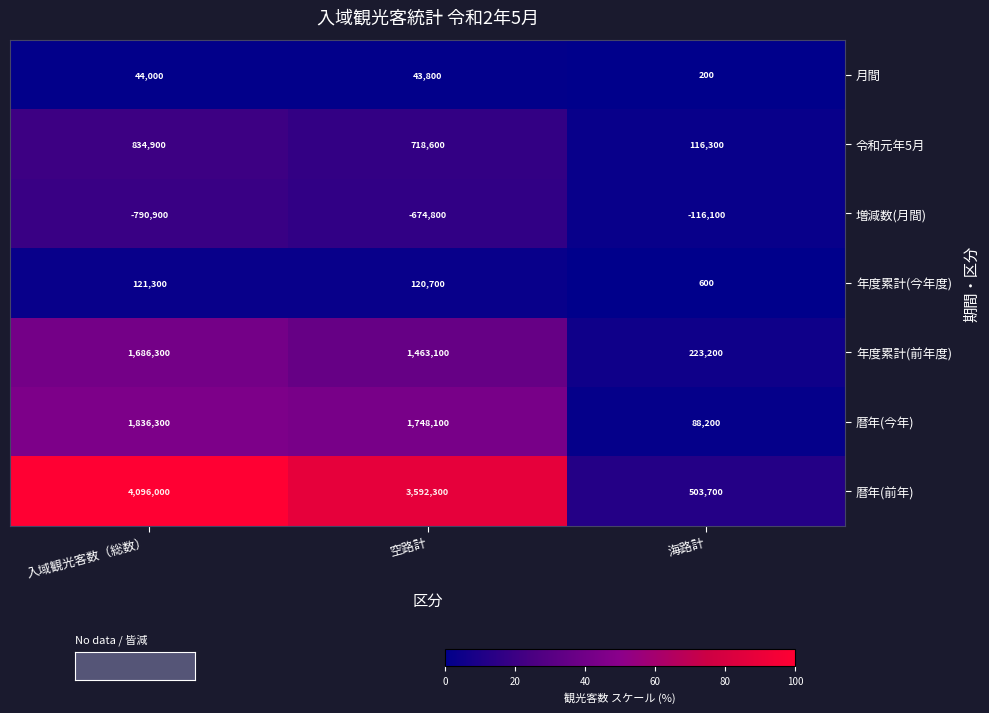

At which label is 年度累計(前年度) closest to 954750?

空路計